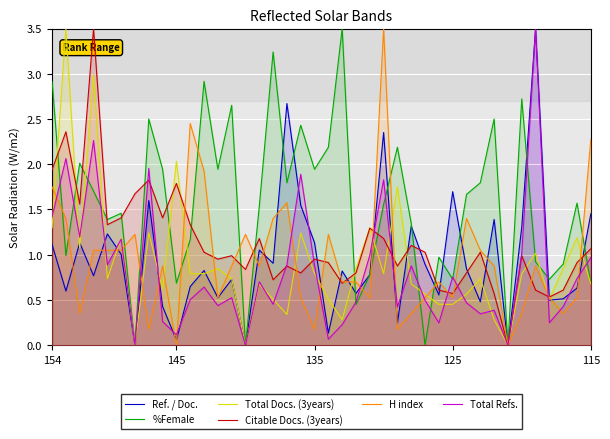

True or false: %Female and Total Docs. (3years) intersect in this chart.

True